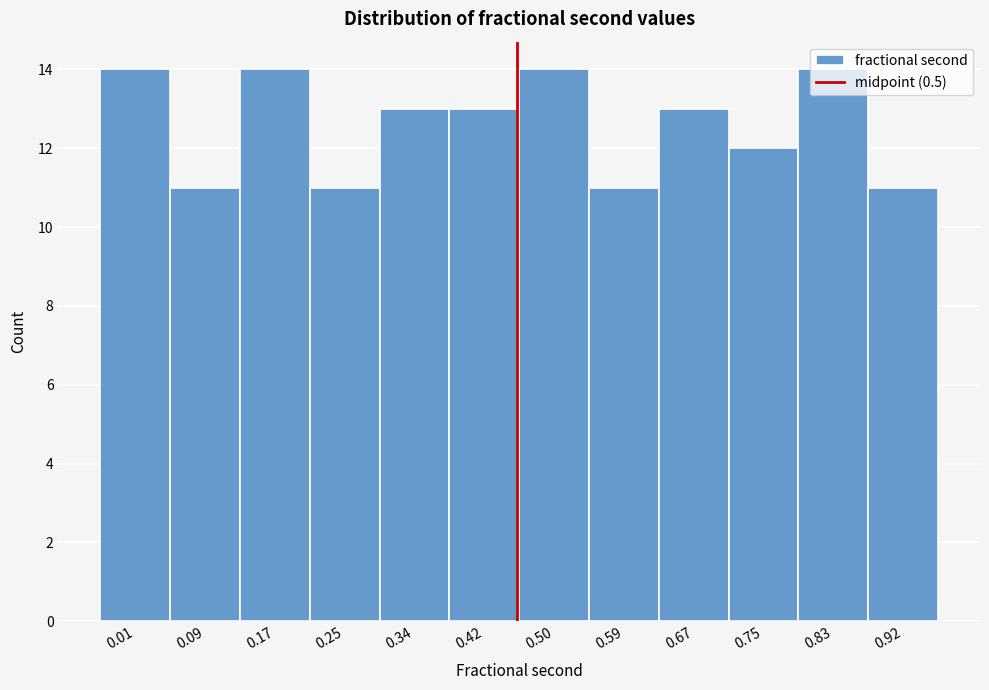

What is the ratio of the value at 0.25 to the value at 0.17?

0.8